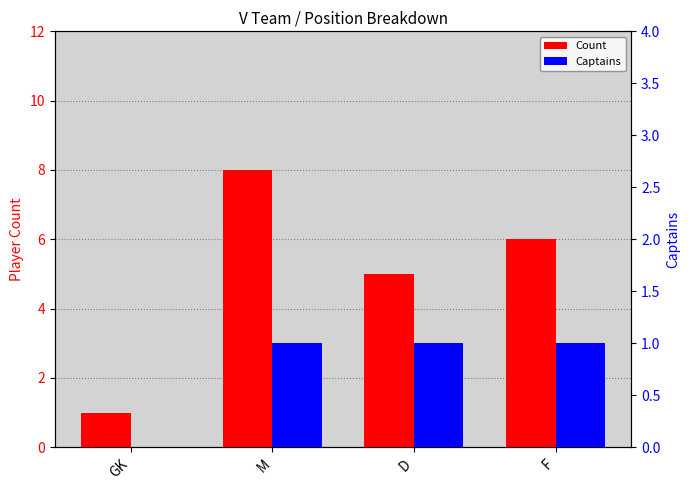

What is the sum of all Captains values?

3